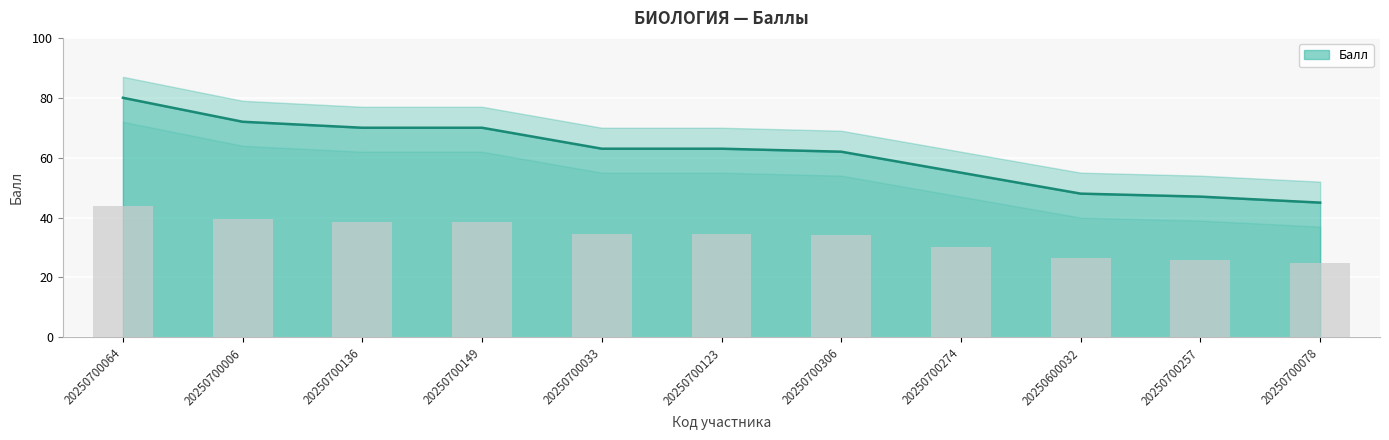

Reading left to right, transcribe all the data shown in this chart.

20250700064=80	20250700006=72	20250700136=70	20250700149=70	20250700033=63	20250700123=63	20250700306=62	20250700274=55	20250600032=48	20250700257=47	20250700078=45